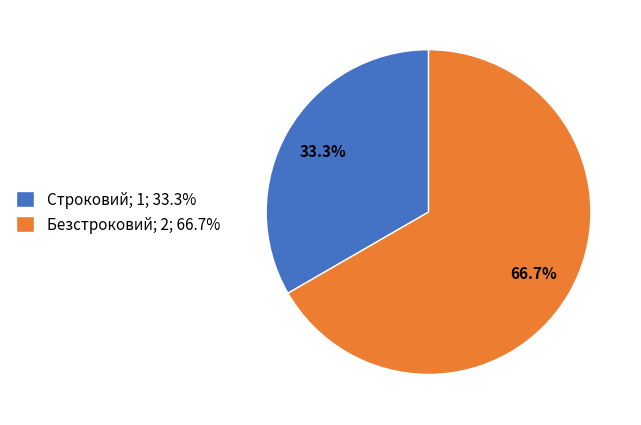

To the nearest percent, what portion does Строковий represent?

33%